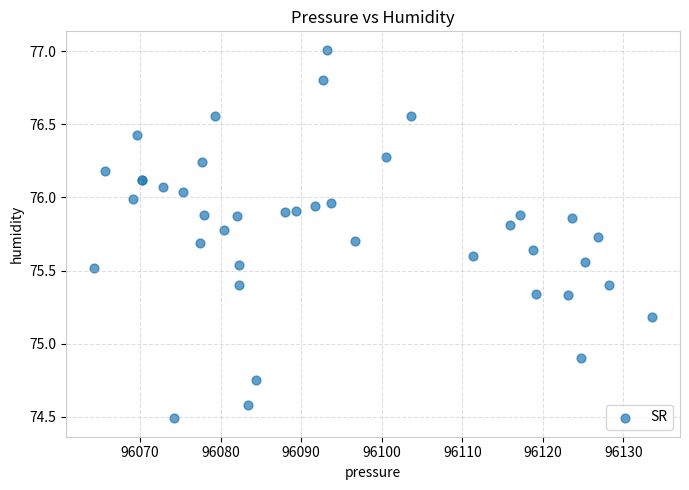

What Y value in the scatter plot is closest to 75?

74.9